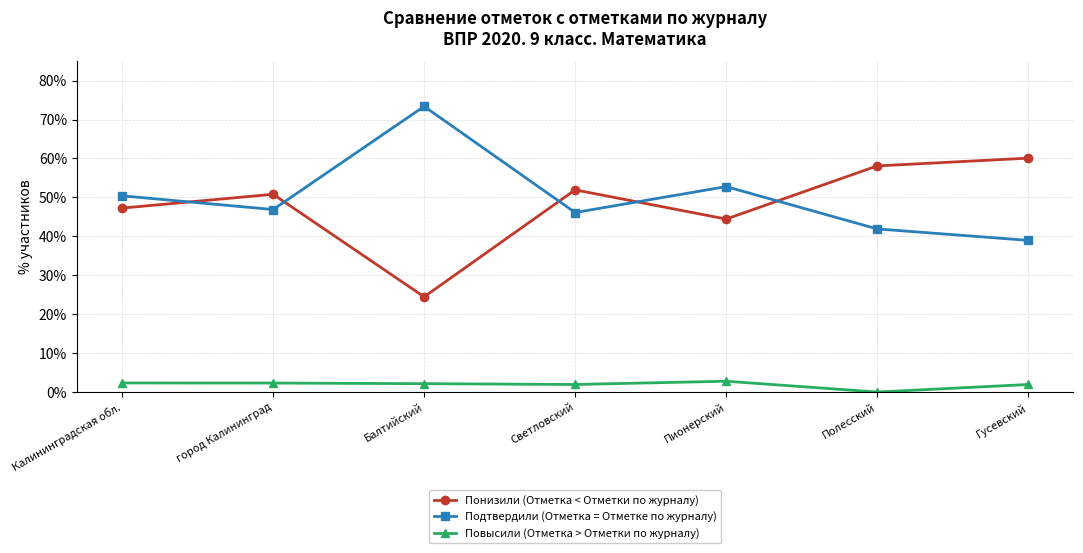

List the labels in order of Подтвердили (Отметка = Отметке по журналу) value, smallest first.

Гусевский, Полесский, Светловский, город Калининград, Калининградская обл., Пионерский, Балтийский